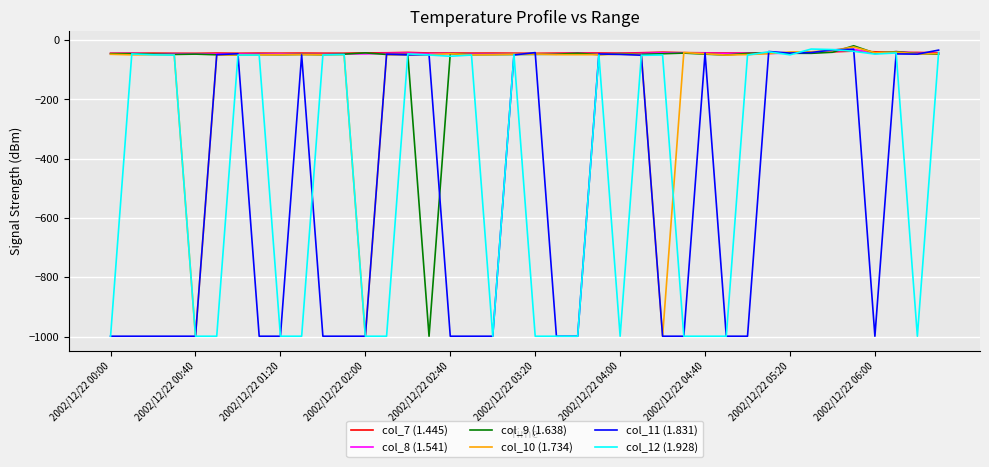

What is the smallest value displayed?

-999.0